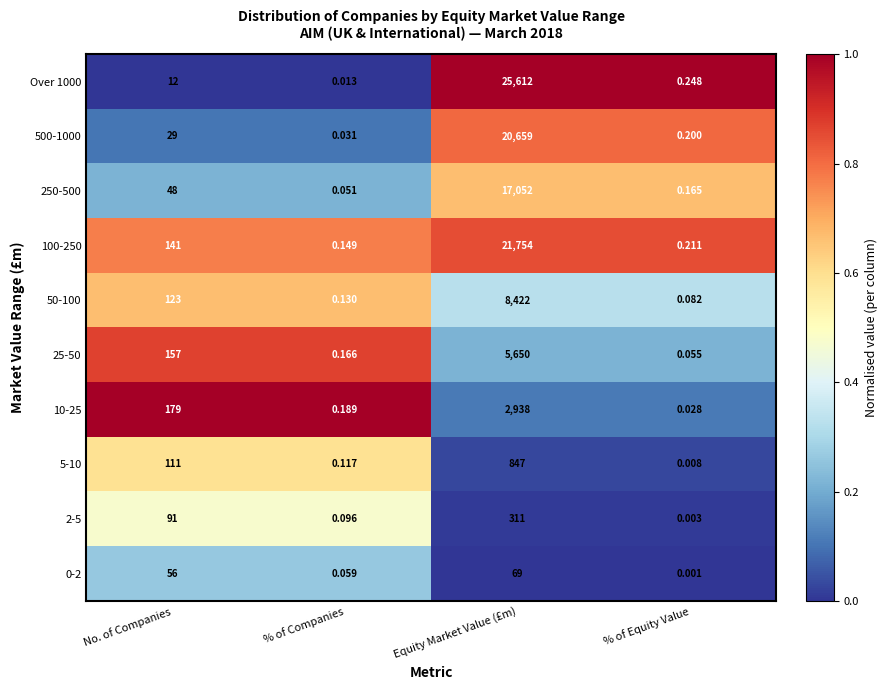

At how many categories does at least one series exceed 0?

4